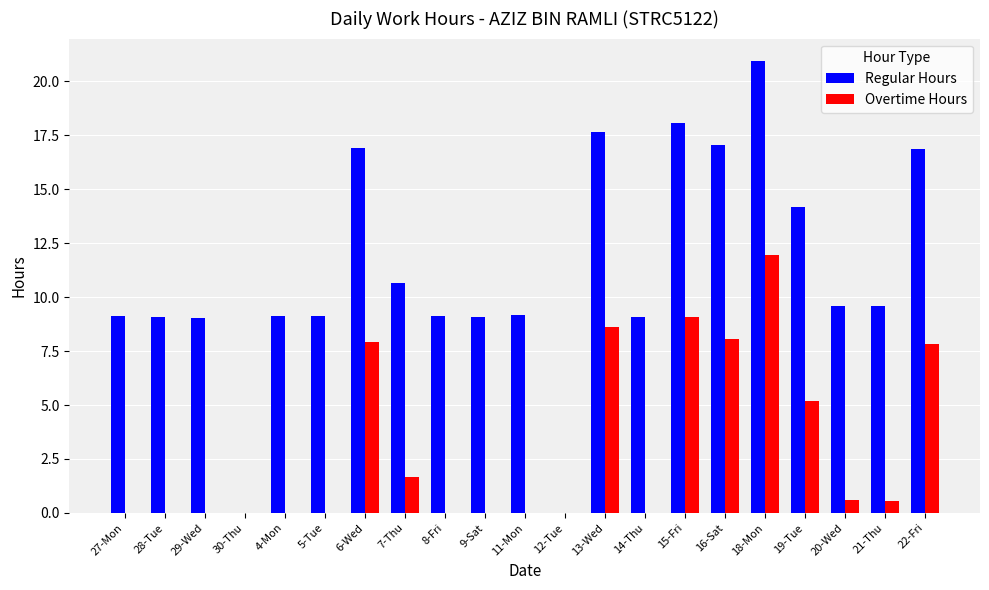

Is the value of Regular Hours at 28-Tue greater than the value of Overtime Hours at 4-Mon?

Yes